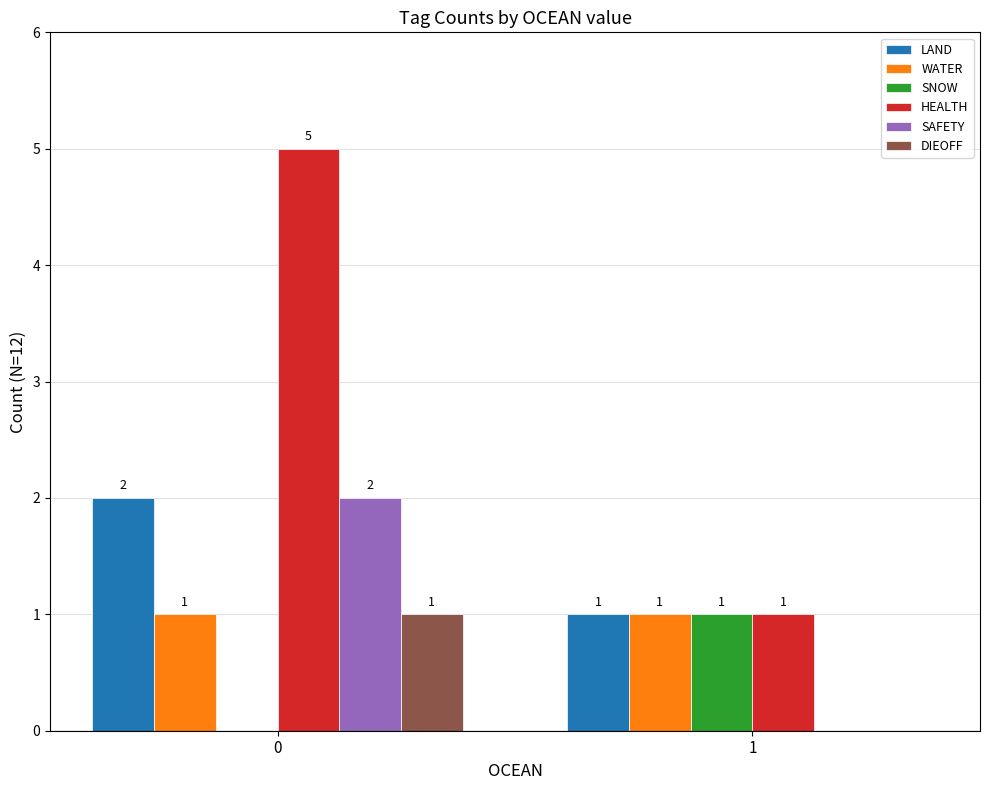

The HEALTH series shows 2 at 1. True or false?

False